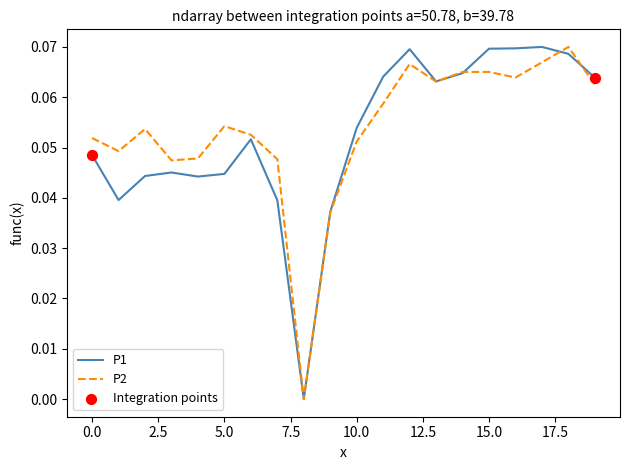

Which series has the largest total across all categories?

P2